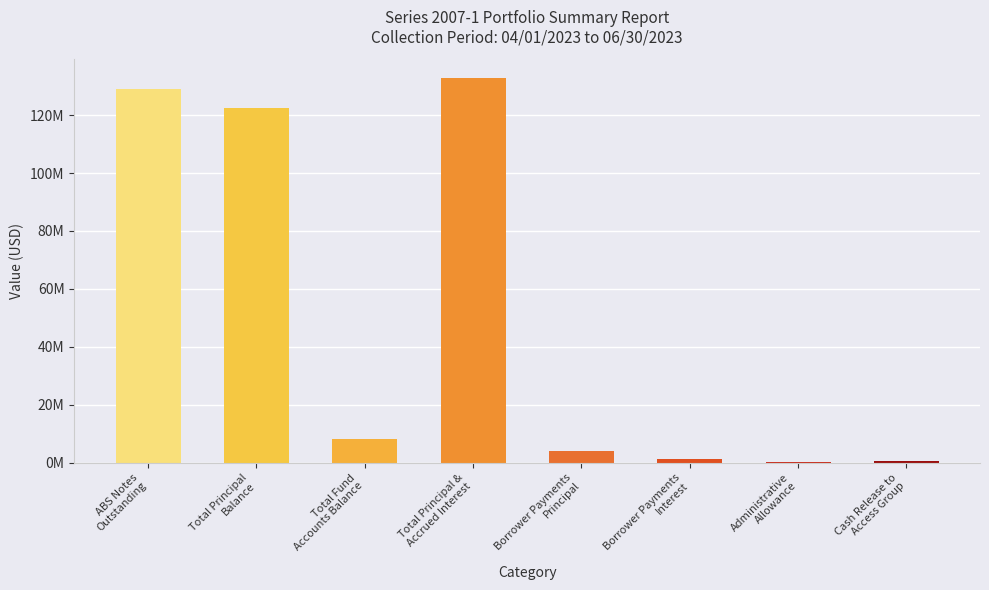

Reading right to left, transcribe all the data shown in this chart.

681912.2	218403.9	1299568.7	4128583.6	132628450.5	8334686.3	122597299.2	129085787.3